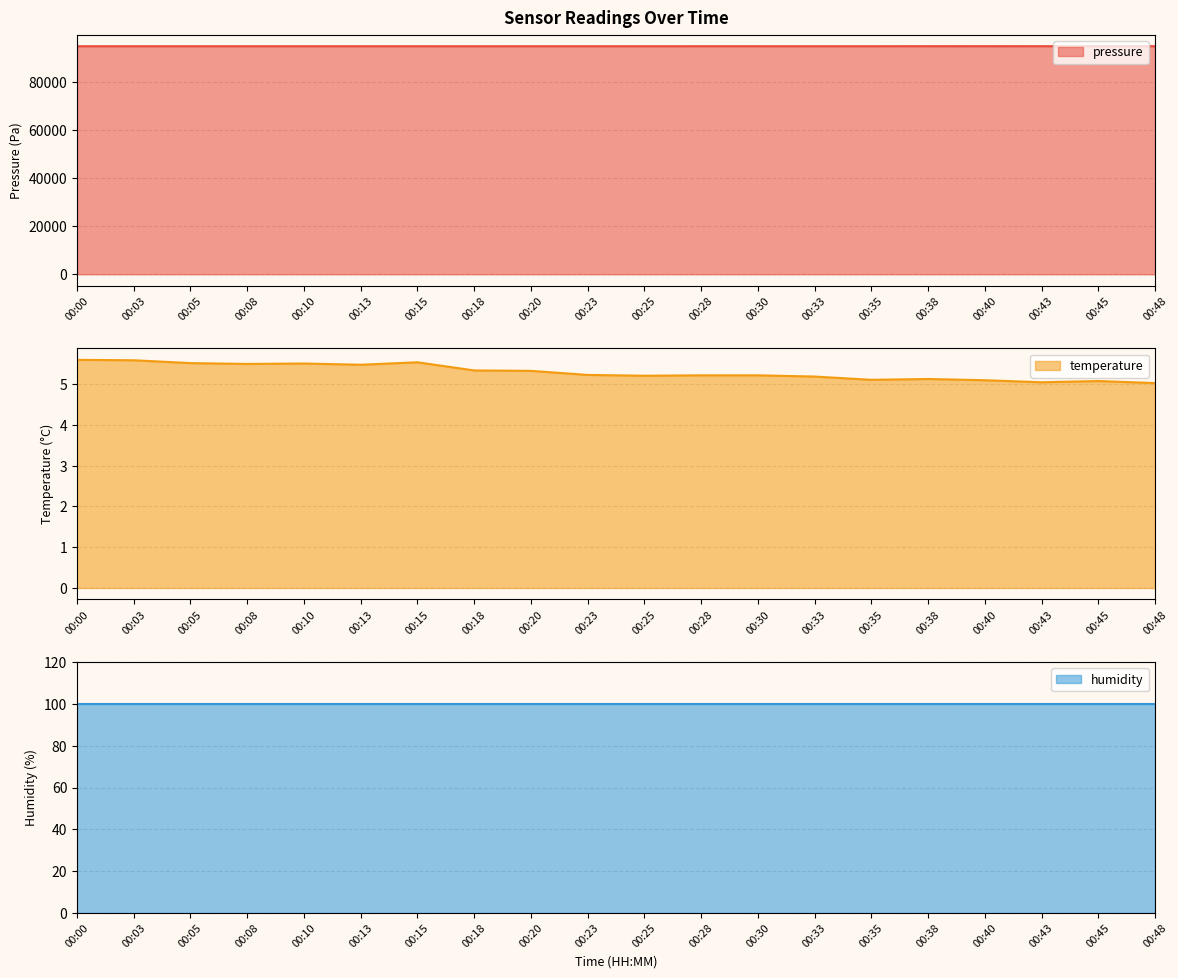

What is the lowest value of the pressure series?

94762.9